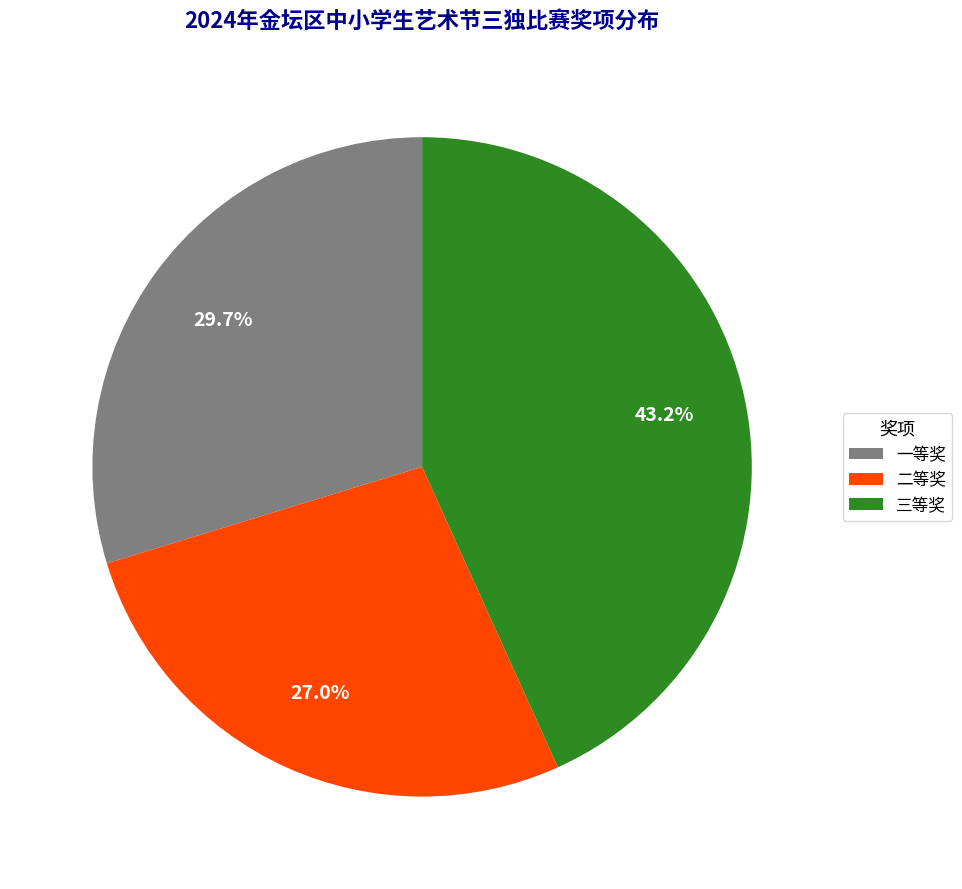

True or false: 二等奖 accounts for 21% of the total.

False